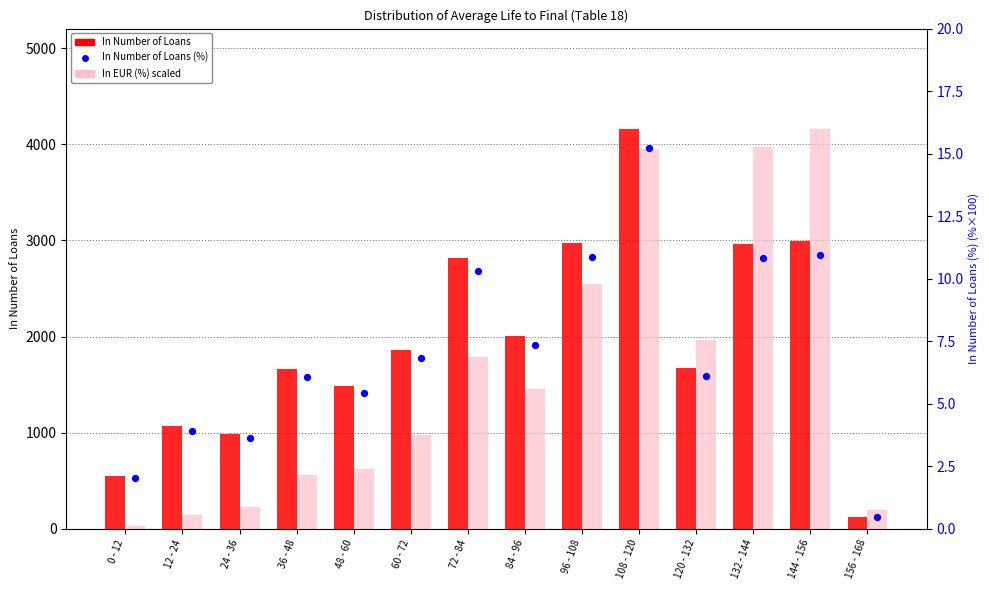

At which category is the sum across all series the highest?

108 - 120